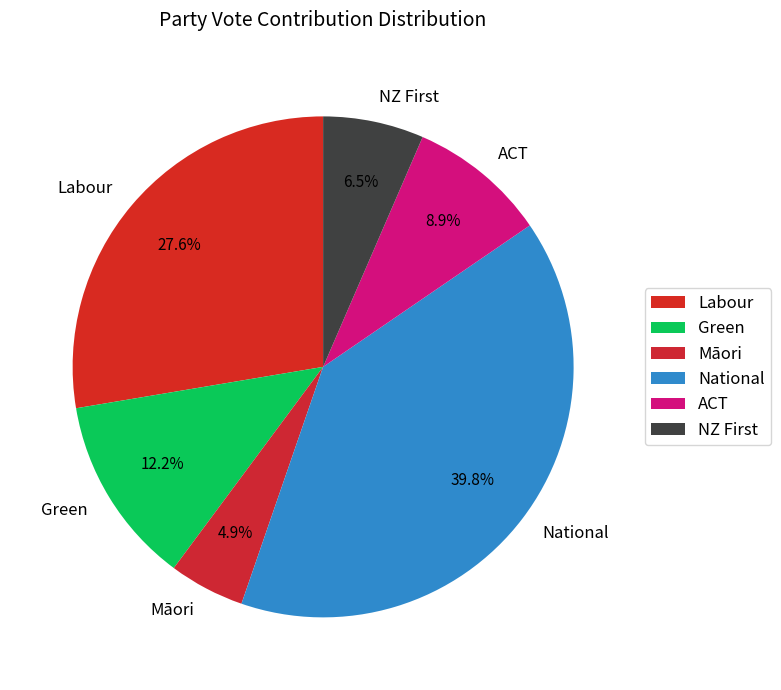

Is ACT the majority of the pie?

No